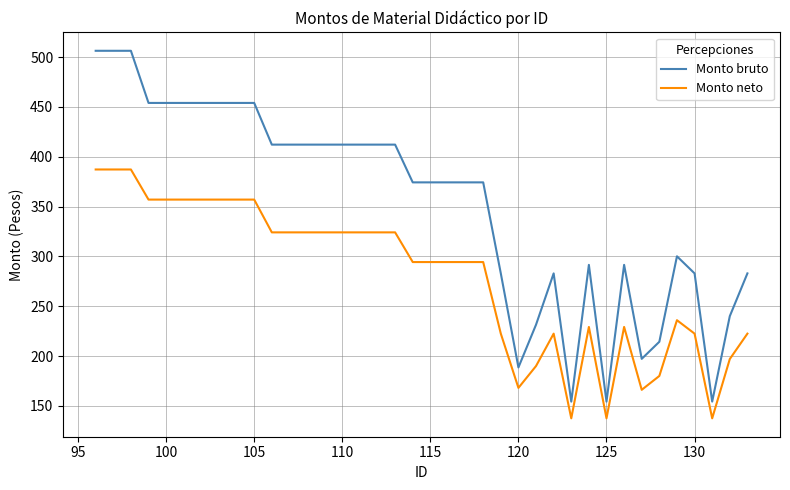

Which series has the largest range (max minus min)?

Monto bruto